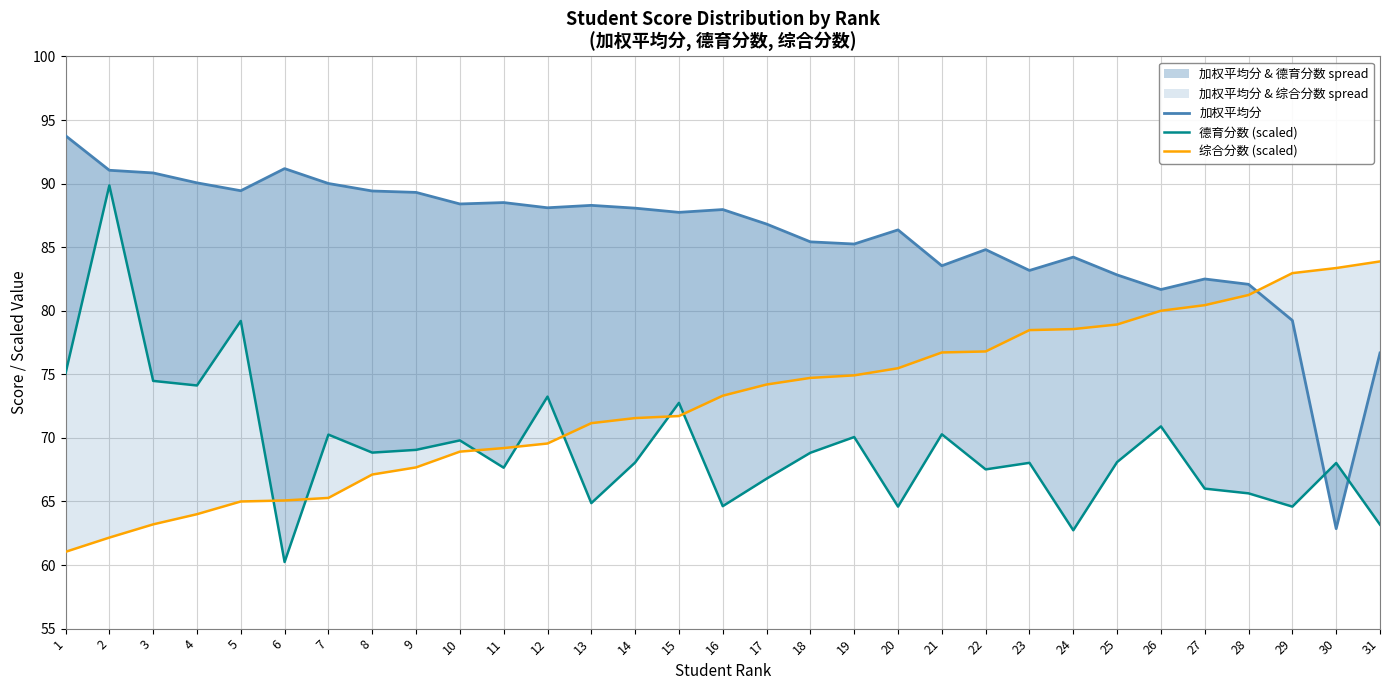

Is this an area chart (filled region under the line)?

No